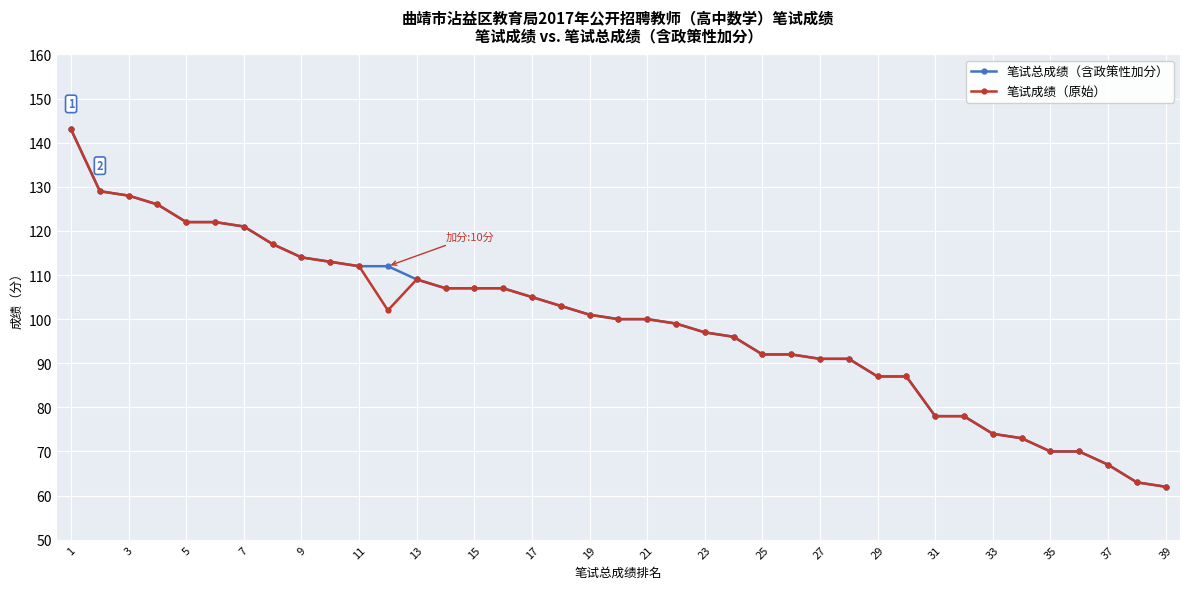

Reading left to right, what are all the values shown in this chart?

笔试总成绩（含政策性加分）: 143	129	128	126	122	122	121	117	114	113	112	112	109	107	107	107	105	103	101	100	100	99	97	96	92	92	91	91	87	87	78	78	74	73	70	70	67	63	62
笔试成绩（原始）: 143	129	128	126	122	122	121	117	114	113	112	102	109	107	107	107	105	103	101	100	100	99	97	96	92	92	91	91	87	87	78	78	74	73	70	70	67	63	62